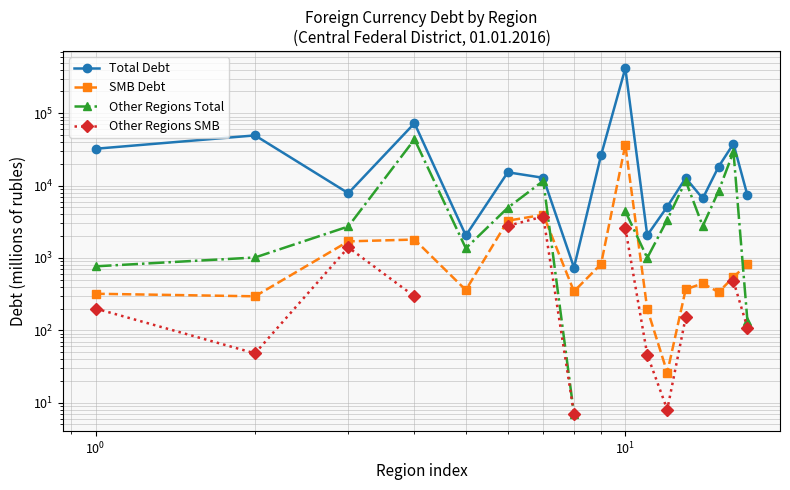

Does the chart have visible grid lines?

Yes